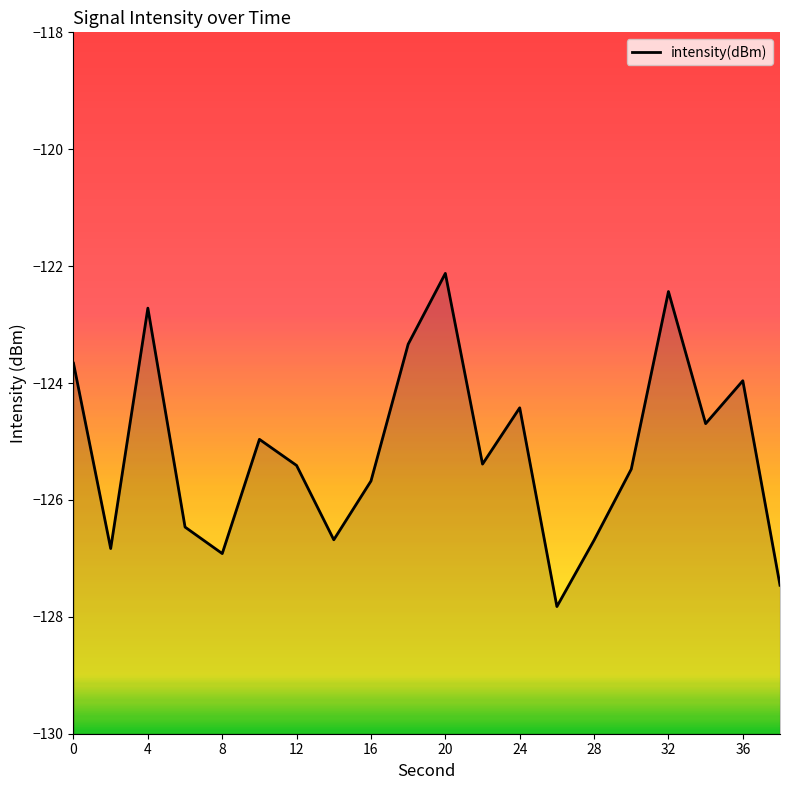

The value at 15 is -163.6. True or false?

False